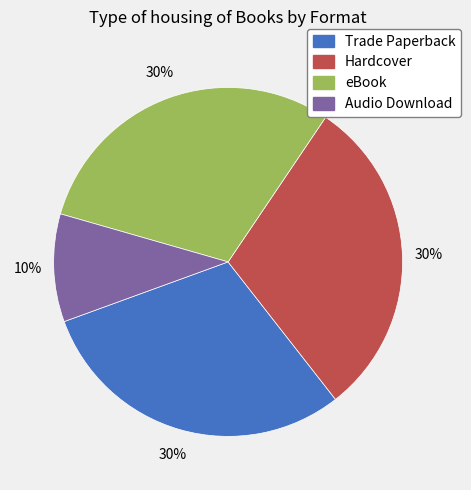

To the nearest percent, what is the average slice percentage?

25%